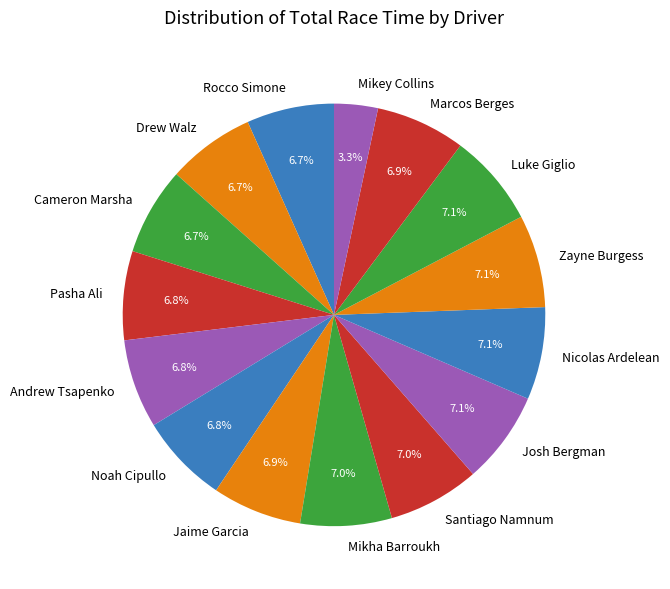

To the nearest percent, what is the average slice percentage?

7%